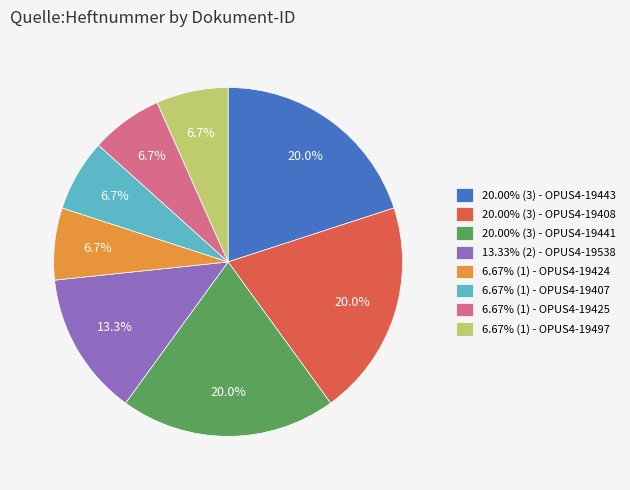

Is 6.67% (1) - OPUS4-19497 the majority of the pie?

No